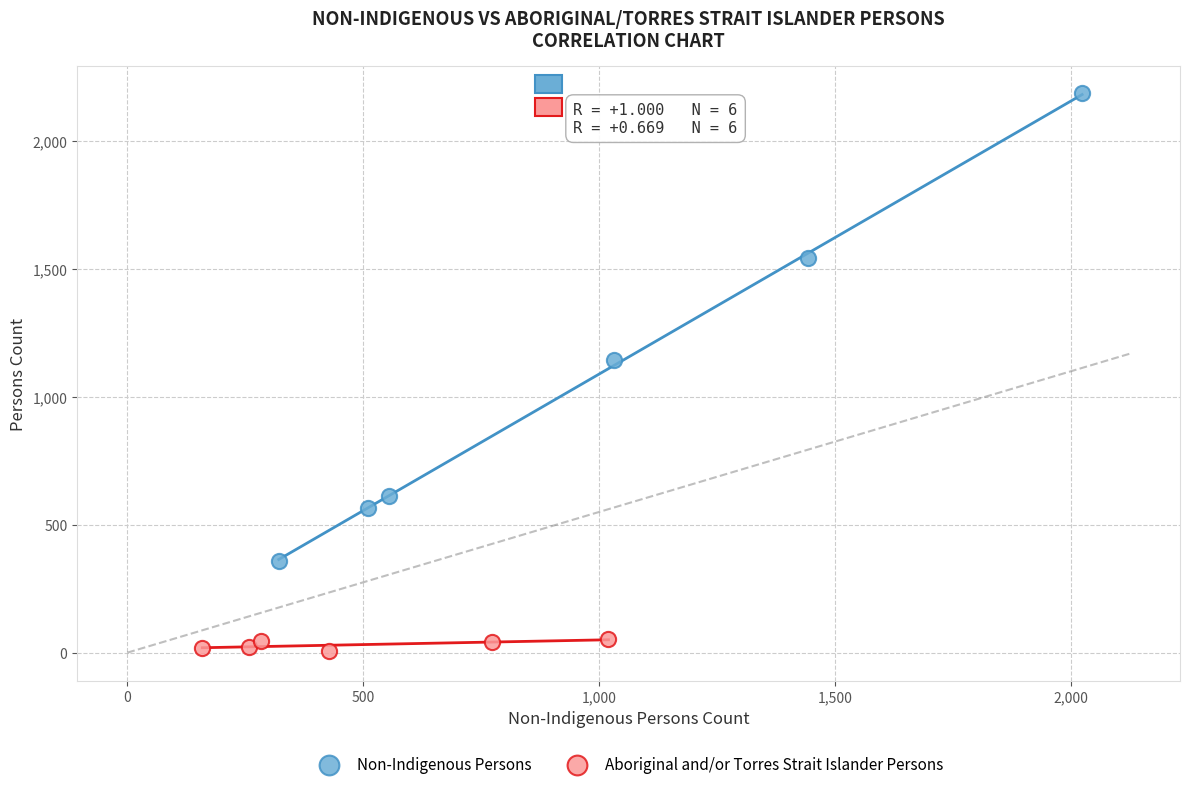

Which series has the widest spread of Y values?

Non-Indigenous Persons